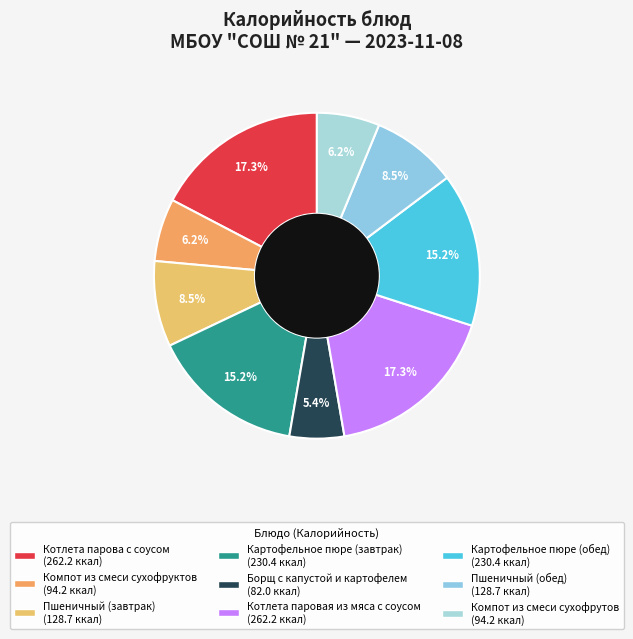

To the nearest percent, what is the difference between the Котлета паровая из мяса с соусом and Картофельное пюре (обед) slice percentages?

2%